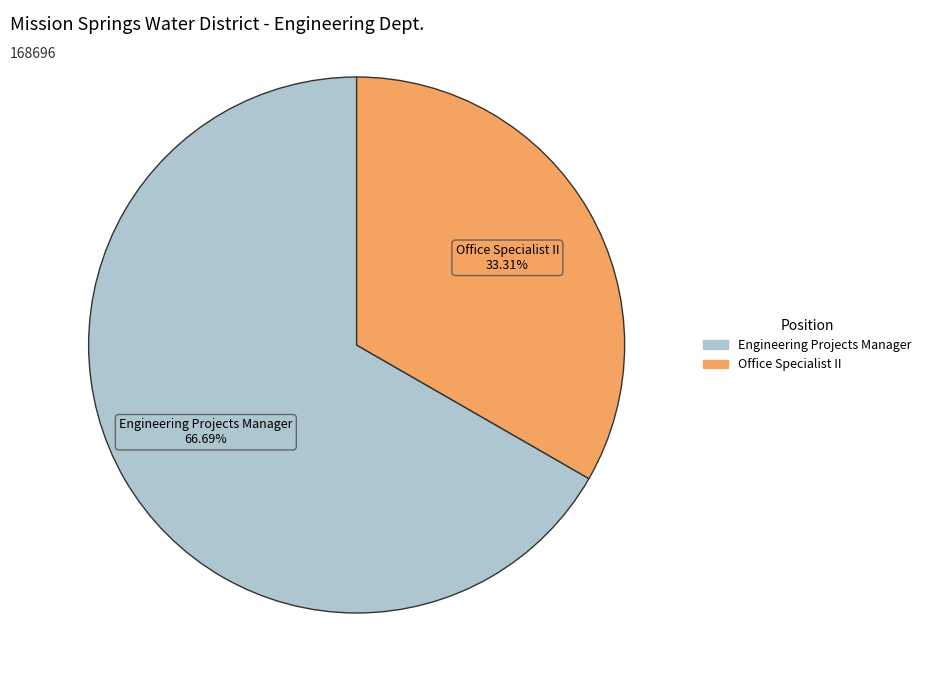

What percentage is the Office Specialist II slice, to the nearest percent?

33%